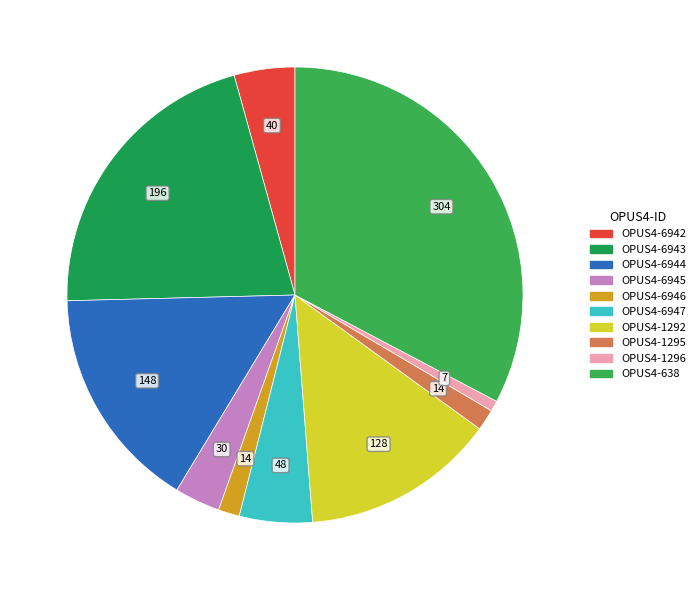

How many segments does this pie chart have?

10